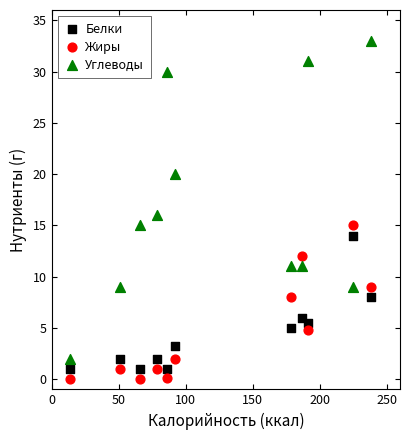

What are all the series names shown in the legend?

Белки, Жиры, Углеводы